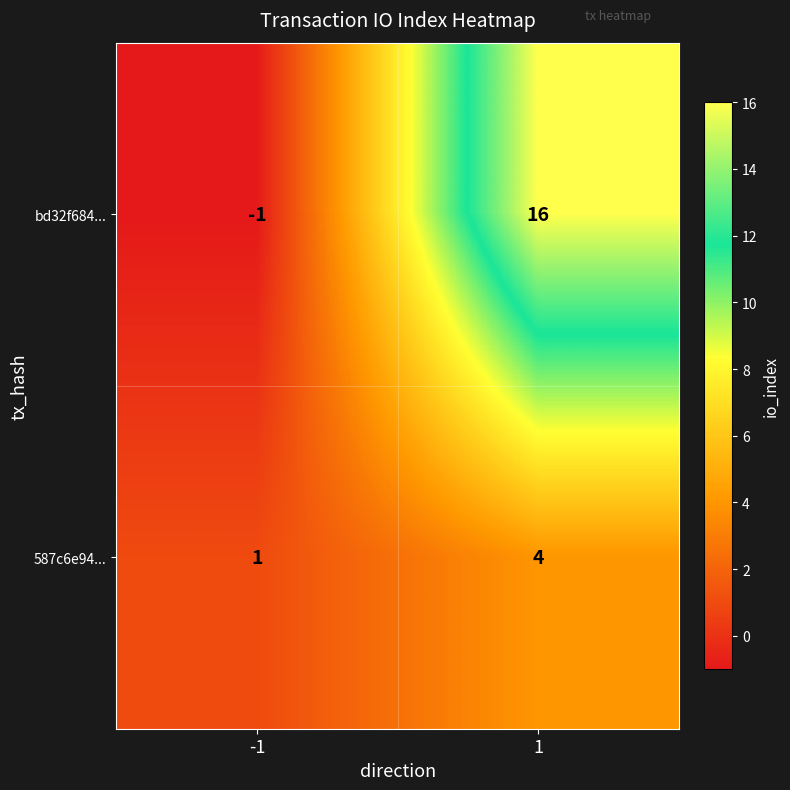

At 1, list the series in order from smallest to largest.

587c6e94..., bd32f684...